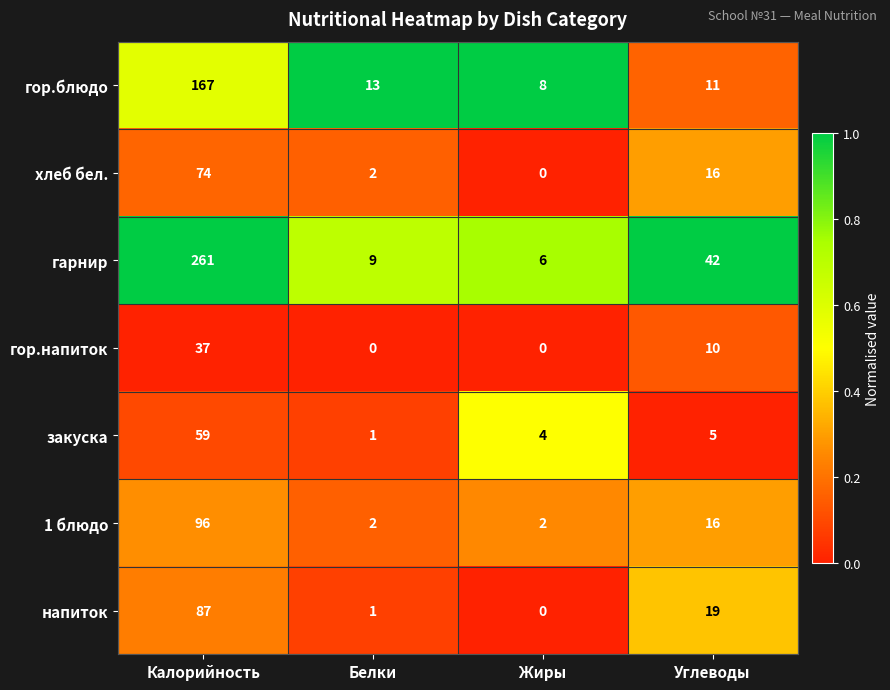

How many series are shown in this chart?

7